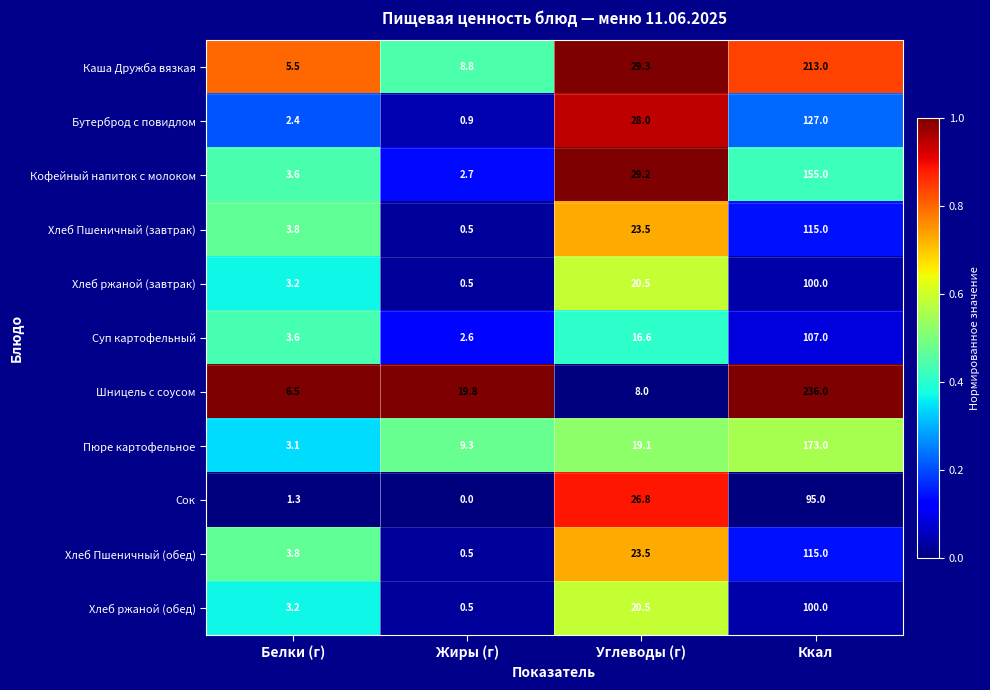

Is it true that Хлеб Пшеничный (обед) equals 0.5 at Жиры (г)?

True